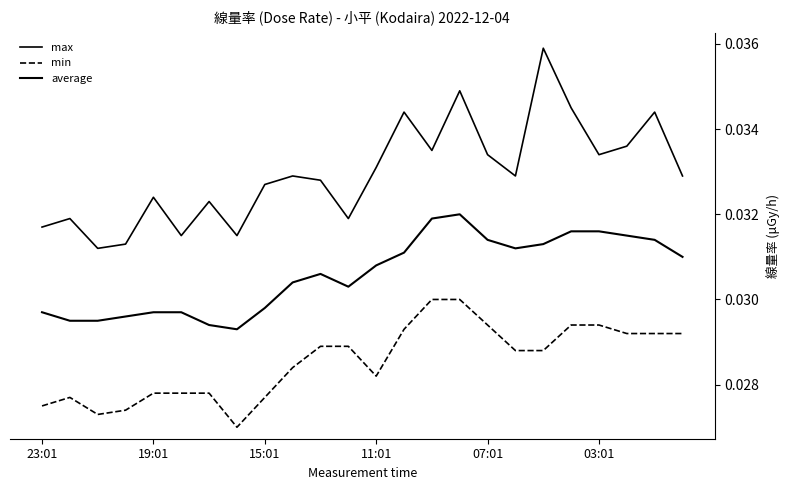

How many average values are between 0 and 1?

24